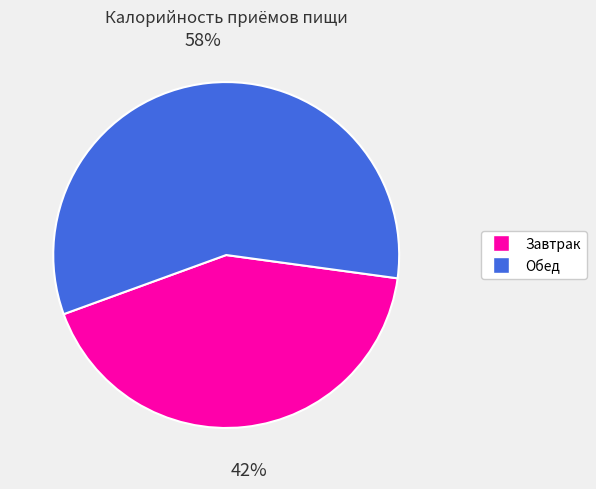

Is there a majority slice in this chart?

Yes